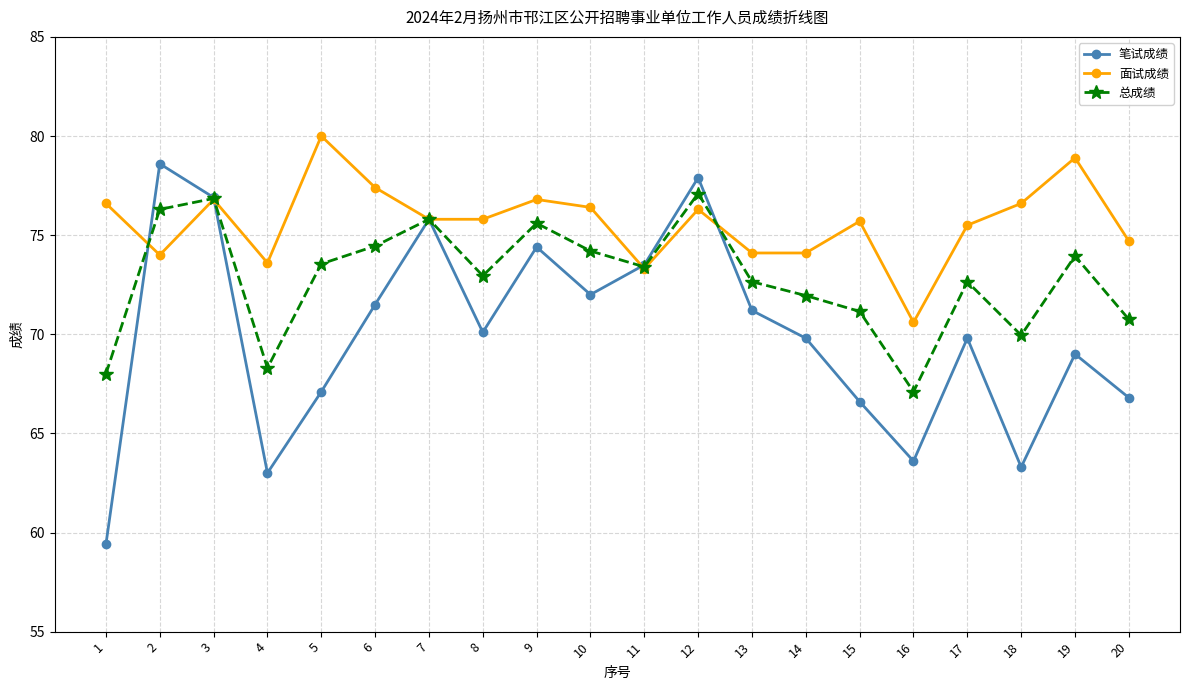

What is the difference between the maximum and second lowest values in the 笔试成绩 series?

15.6